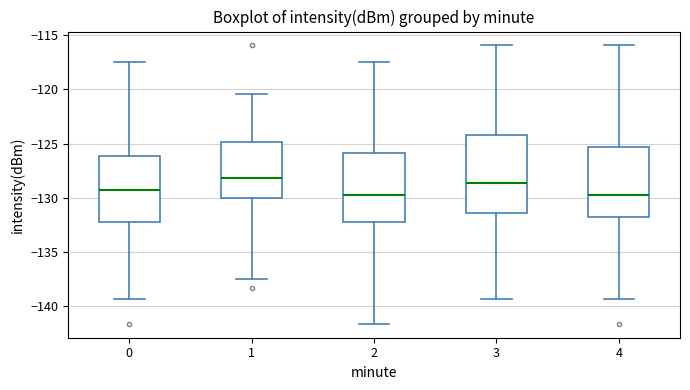

Where is the upper edge of the box at x = 4 on the y-axis? The values are not printed on the chart, so give them approximately, as read against the axis.

-125.5